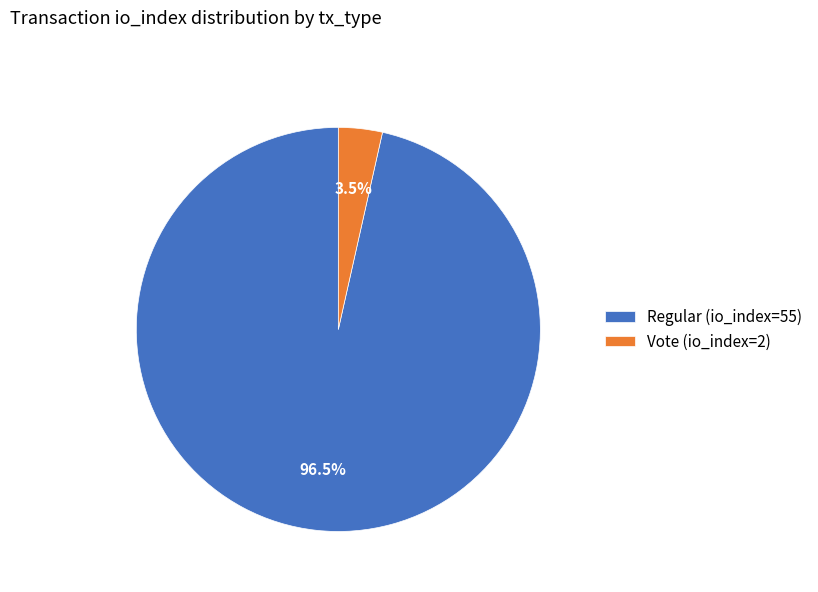

Rank the categories by value from highest to lowest.

Regular (io_index=55), Vote (io_index=2)